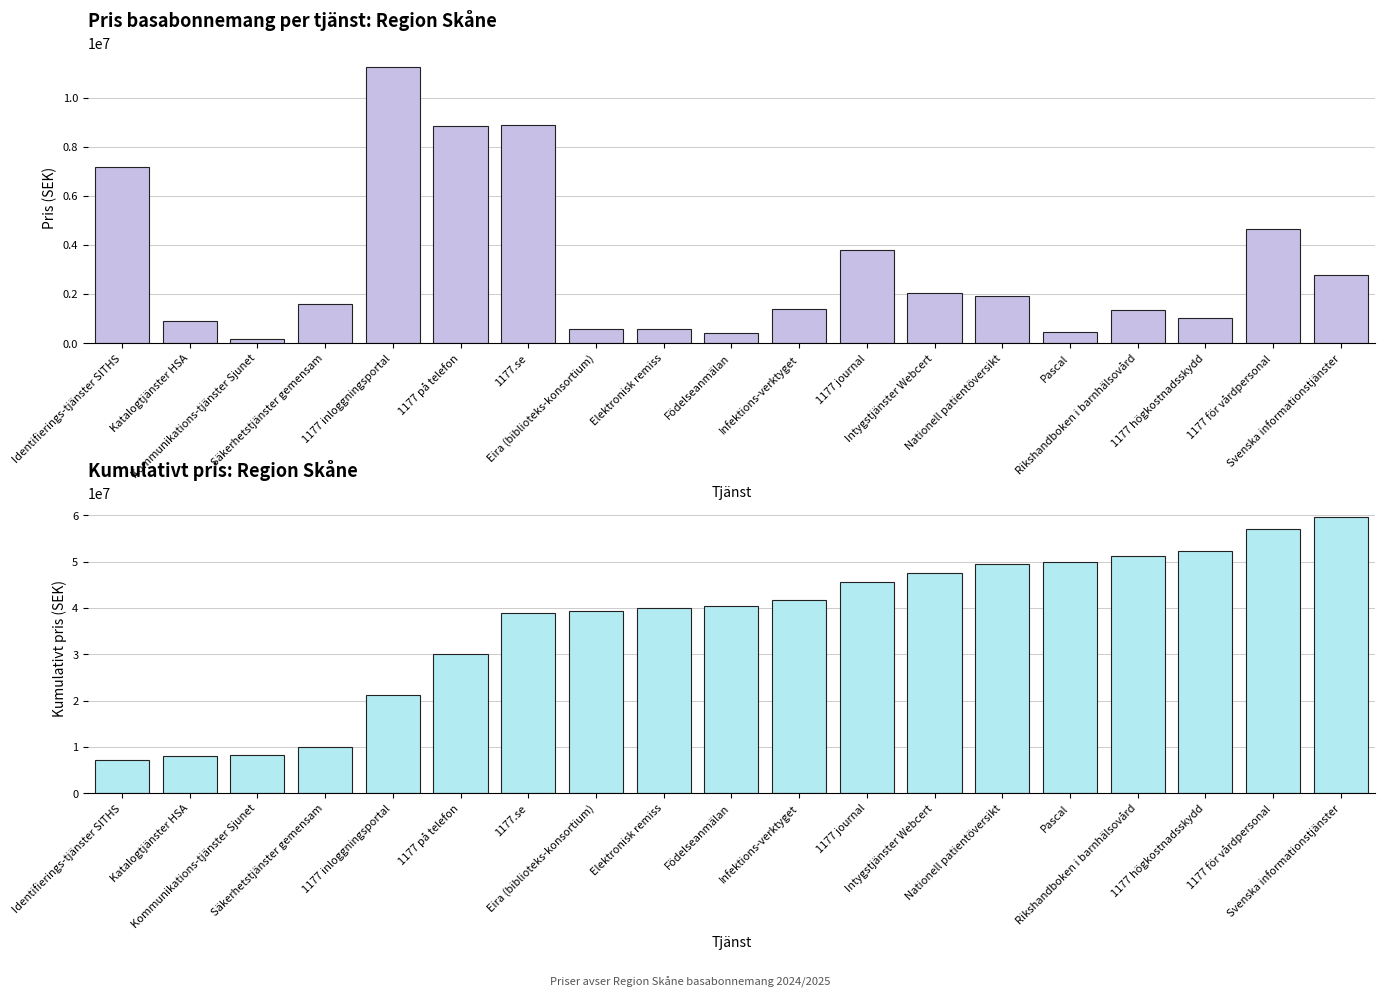

What is the label of the 9th bar from the right?

Infektions-verktyget